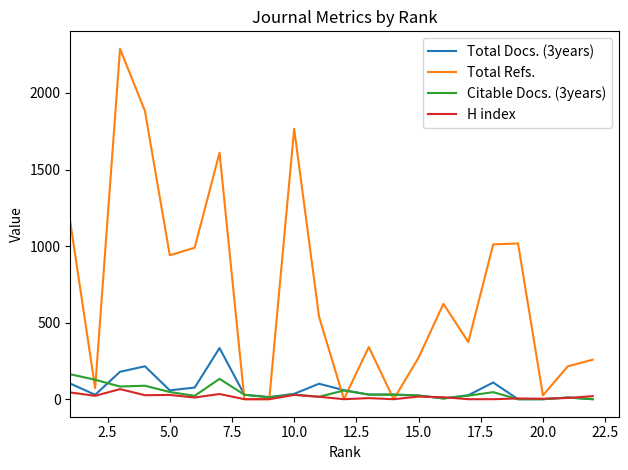

How many lines are shown in the chart?

4